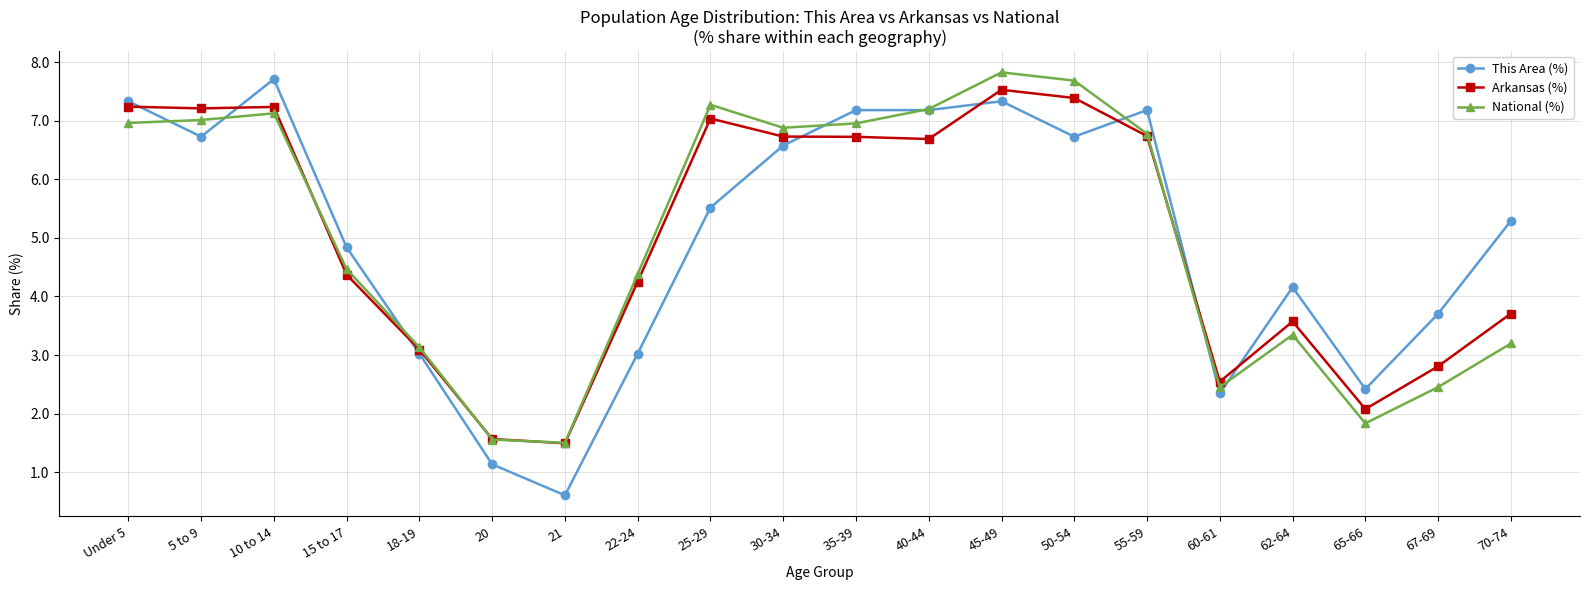

Reading left to right, list all the values displayed in this chart.

This Area (%): 7.3	6.7	7.7	4.8	3.0	1.1	0.6	3.0	5.5	6.6	7.2	7.2	7.3	6.7	7.2	2.3	4.2	2.4	3.7	5.3
Arkansas (%): 7.2	7.2	7.2	4.4	3.1	1.6	1.5	4.3	7.0	6.7	6.7	6.7	7.5	7.4	6.7	2.5	3.6	2.1	2.8	3.7
National (%): 7.0	7.0	7.1	4.5	3.1	1.6	1.5	4.4	7.3	6.9	7.0	7.2	7.8	7.7	6.8	2.5	3.3	1.8	2.5	3.2